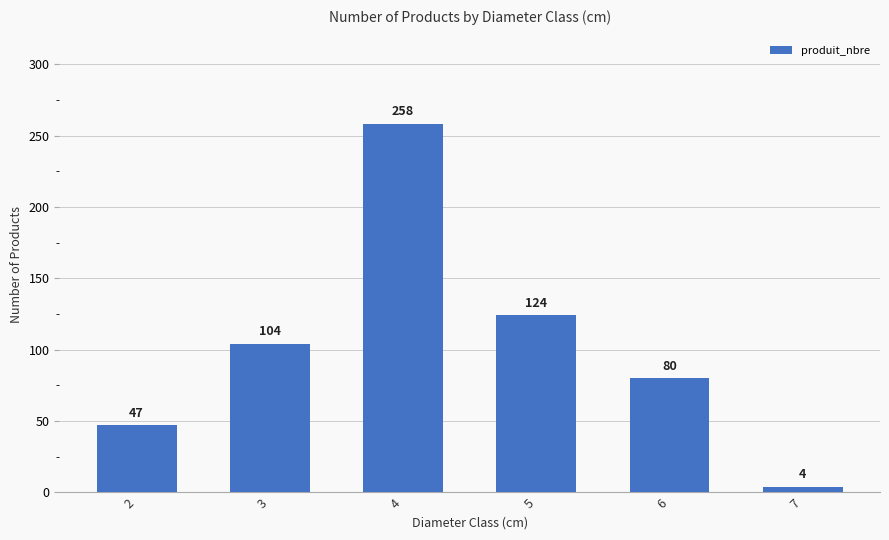

Rank the categories by value from lowest to highest.

7, 2, 6, 3, 5, 4